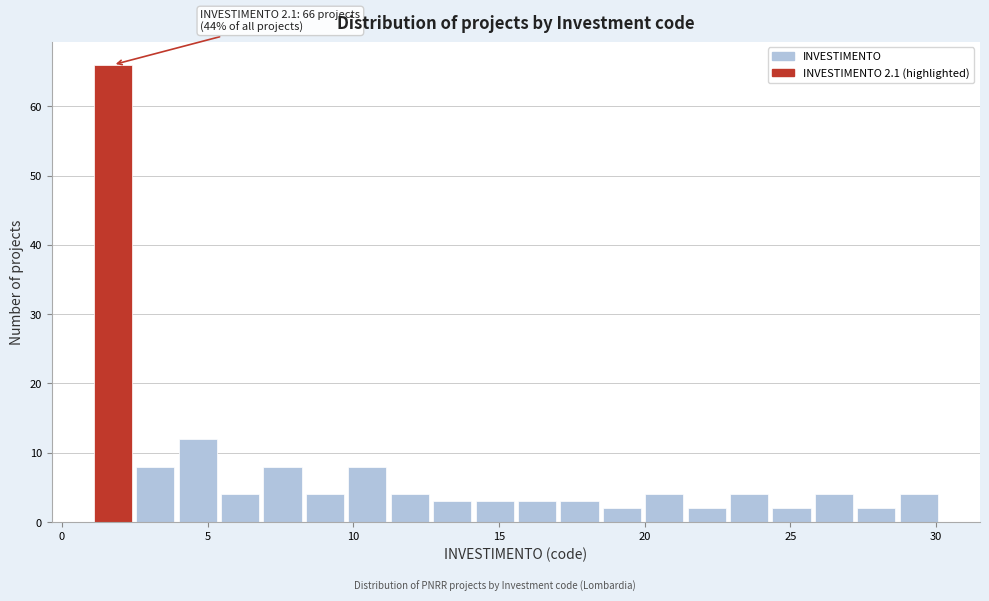

Around what value on the x-axis is the tallest bar? Give the approximate position of its centre, as read against the axis.

2.0